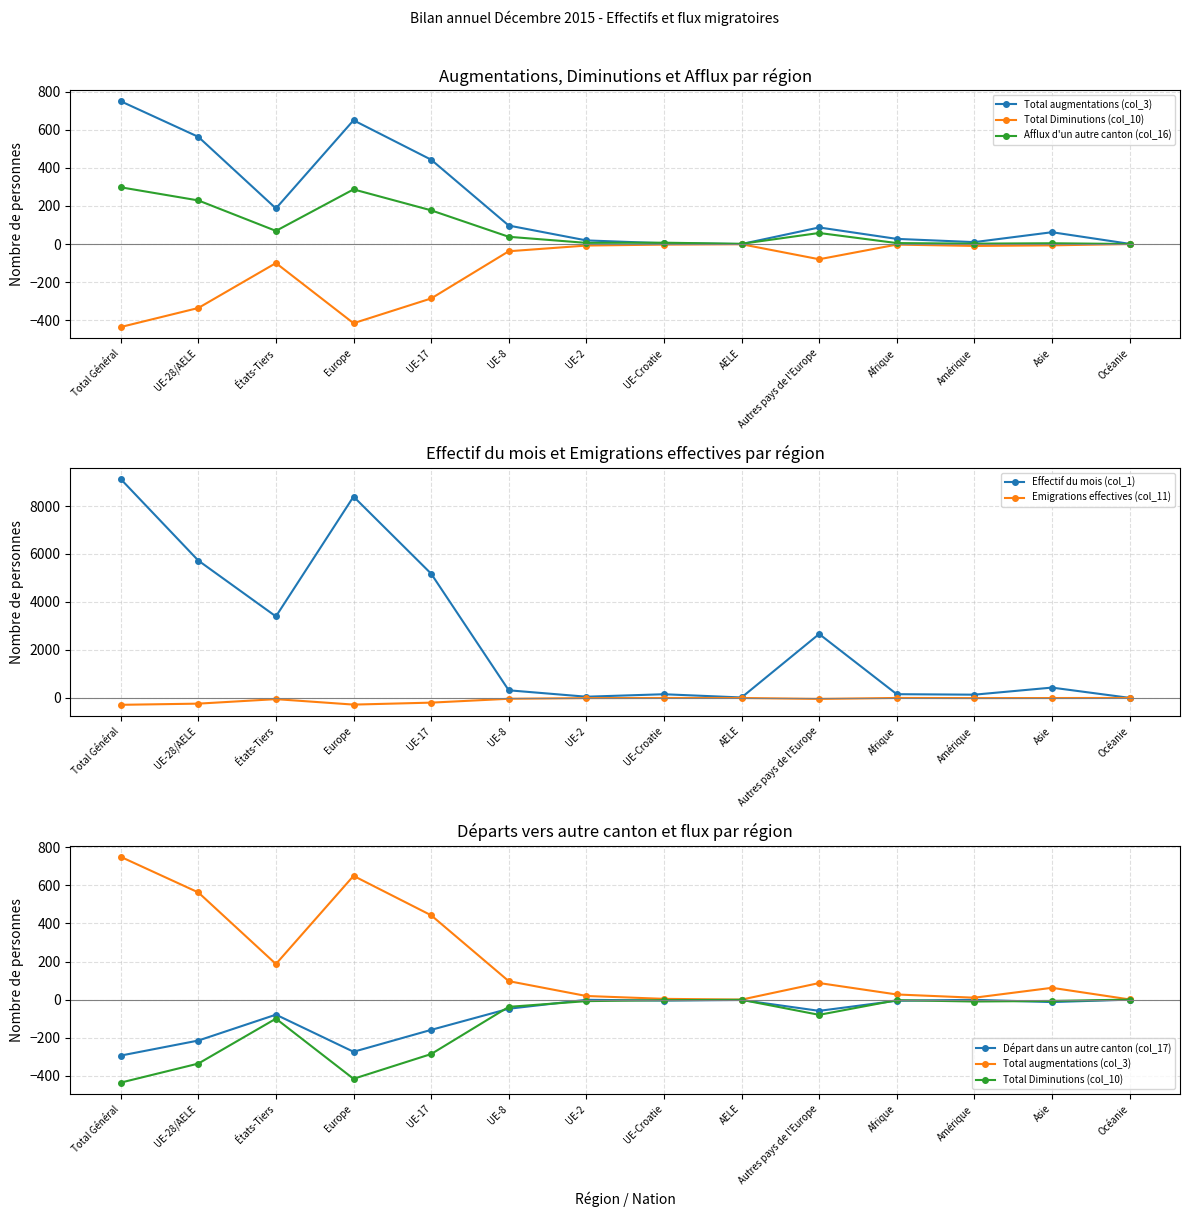

What position from the right is Amérique?

3